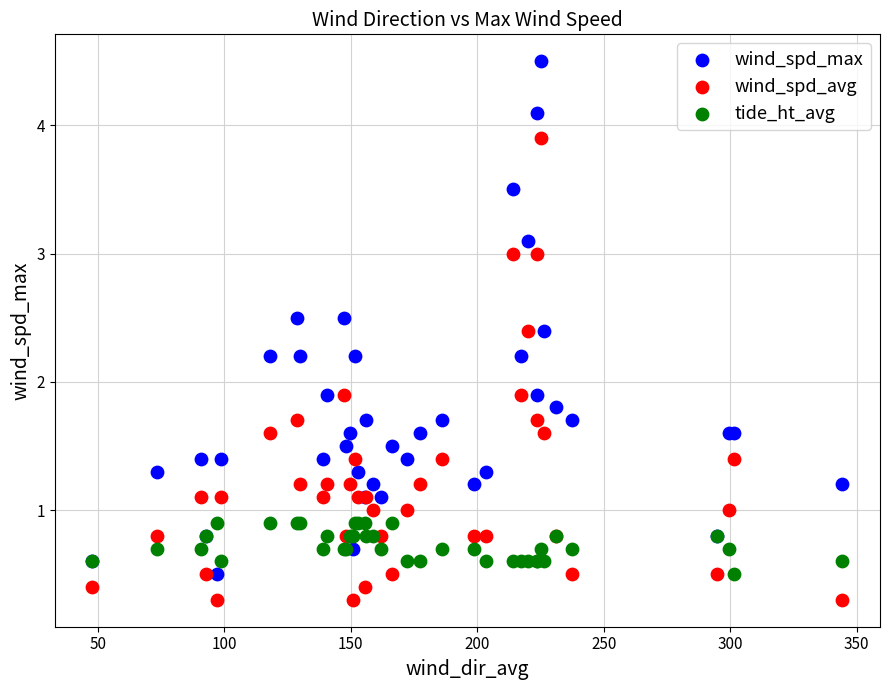

Which series contains the highest Y value?

wind_spd_max